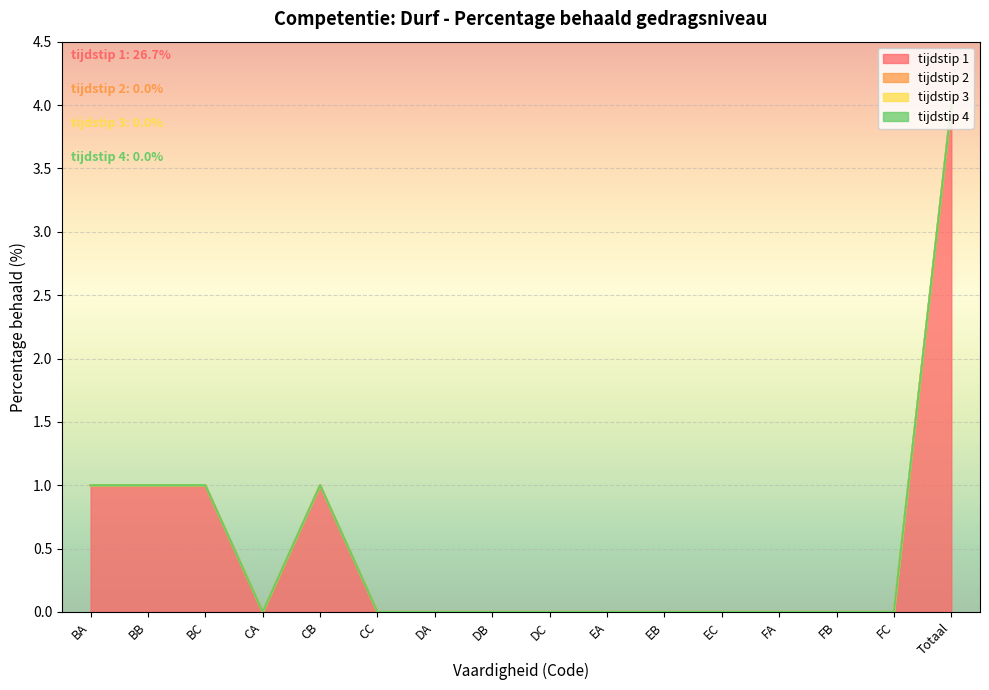

At which category is the sum across all series the highest?

Totaal